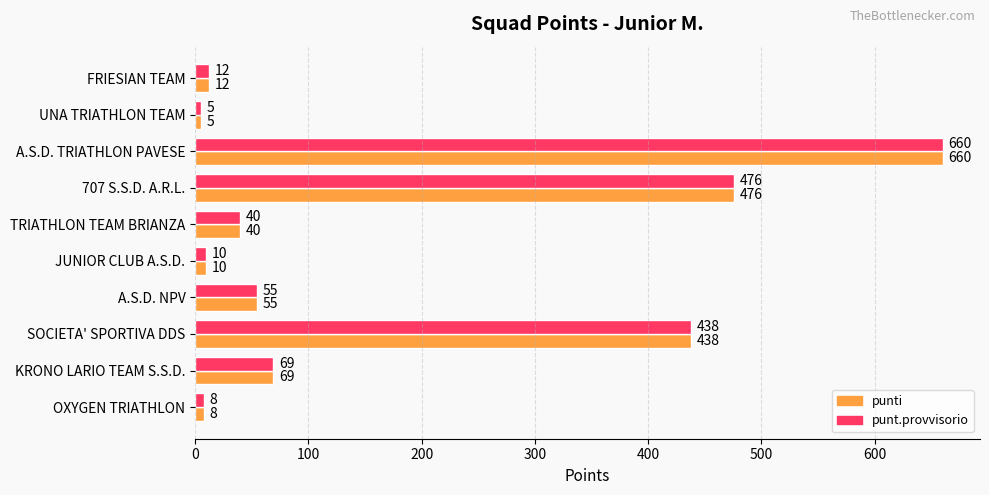

How many values in the punti series are below 55?

5